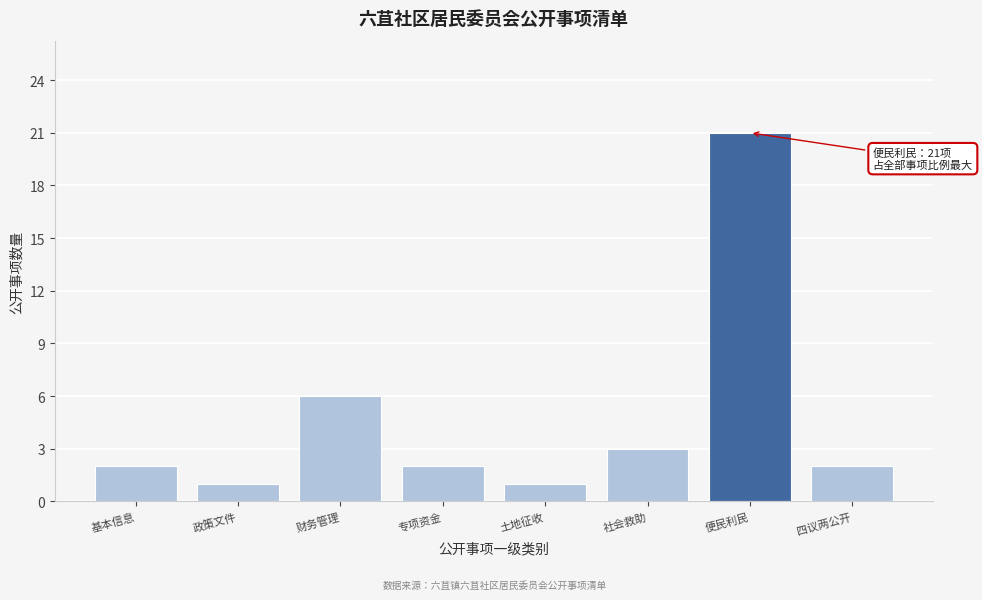

Reading left to right, list all the values displayed in this chart.

基本信息=2	政策文件=1	财务管理=6	专项资金=2	土地征收=1	社会救助=3	便民利民=21	四议两公开=2